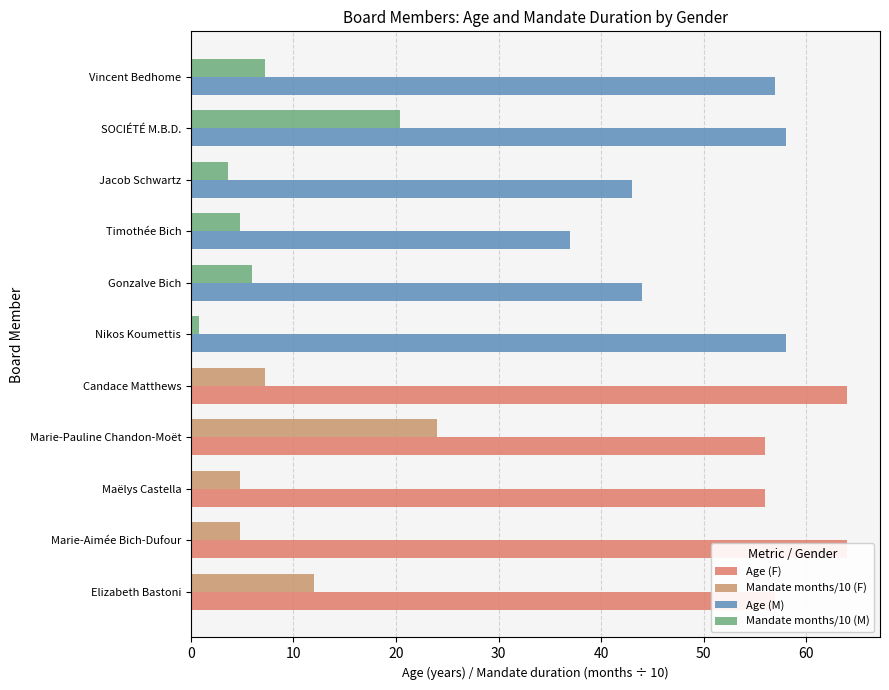

What is the sum of the values at Maëlys Castella and Candace Matthews?

120